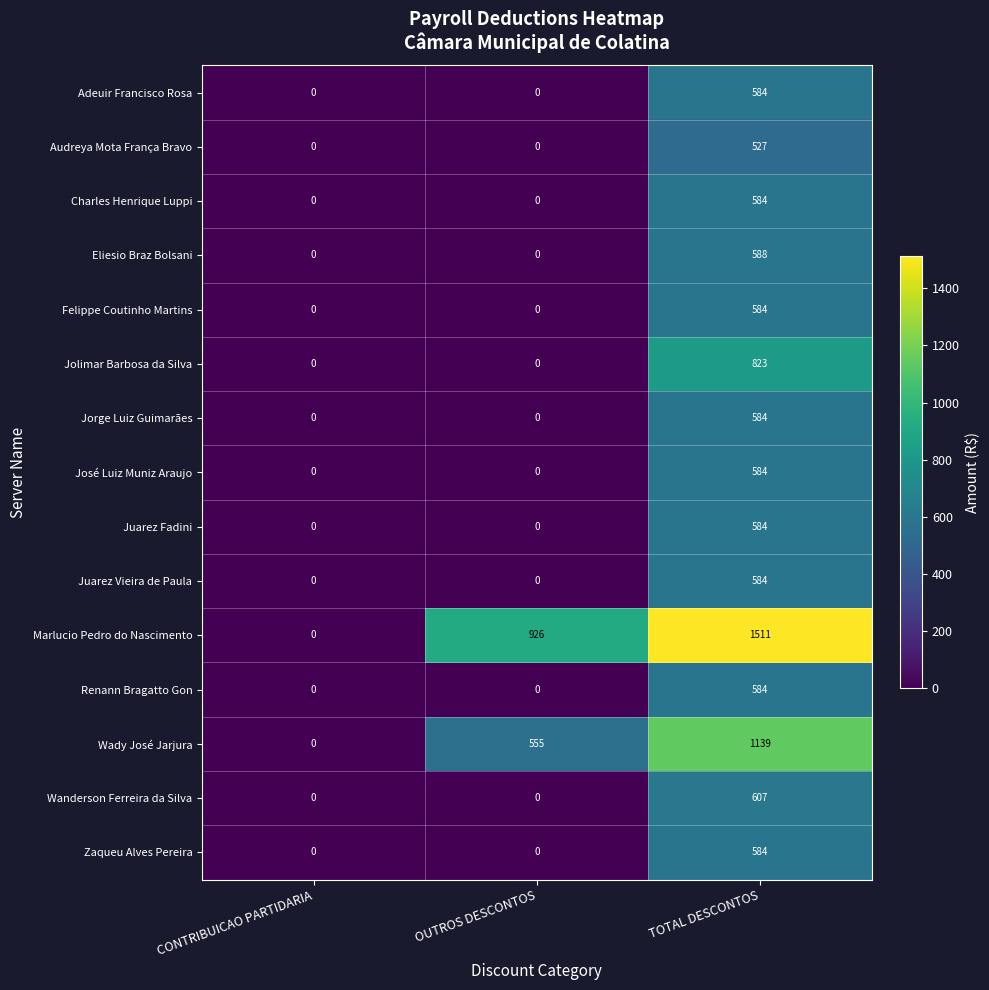

What is the total value across all series at TOTAL DESCONTOS?

10451